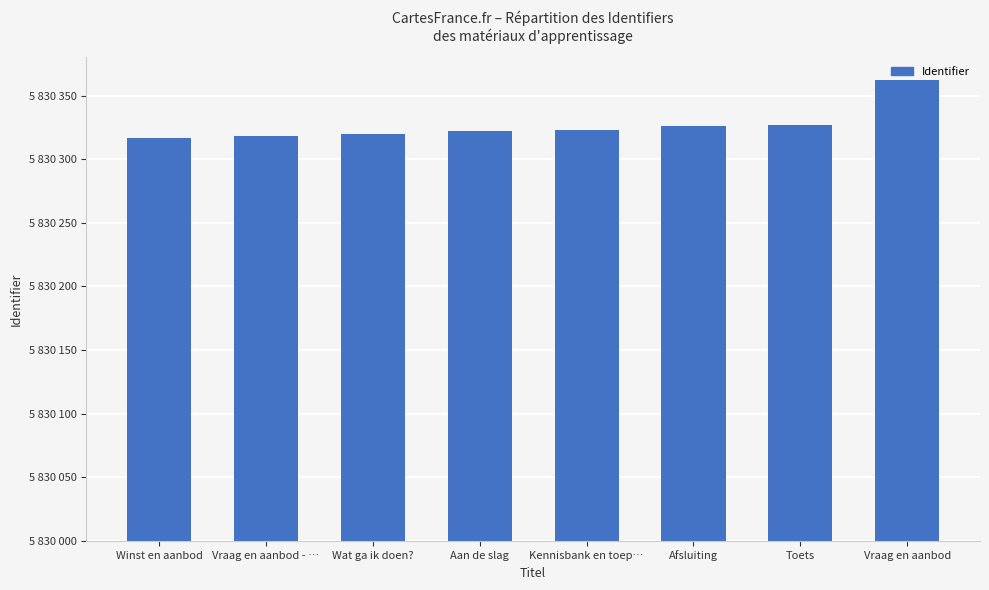

Rank the categories by value from lowest to highest.

Winst en aanbod, Vraag en aanbod - …, Wat ga ik doen?, Aan de slag, Kennisbank en toep…, Afsluiting, Toets, Vraag en aanbod